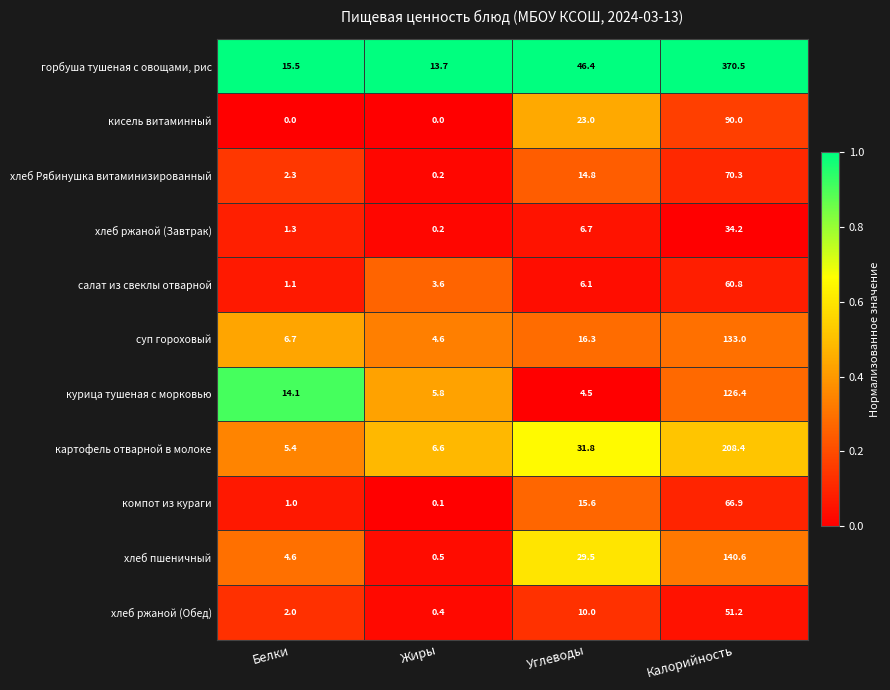

Rank the categories by хлеб ржаной (Завтрак) value from lowest to highest.

Жиры, Белки, Углеводы, Калорийность